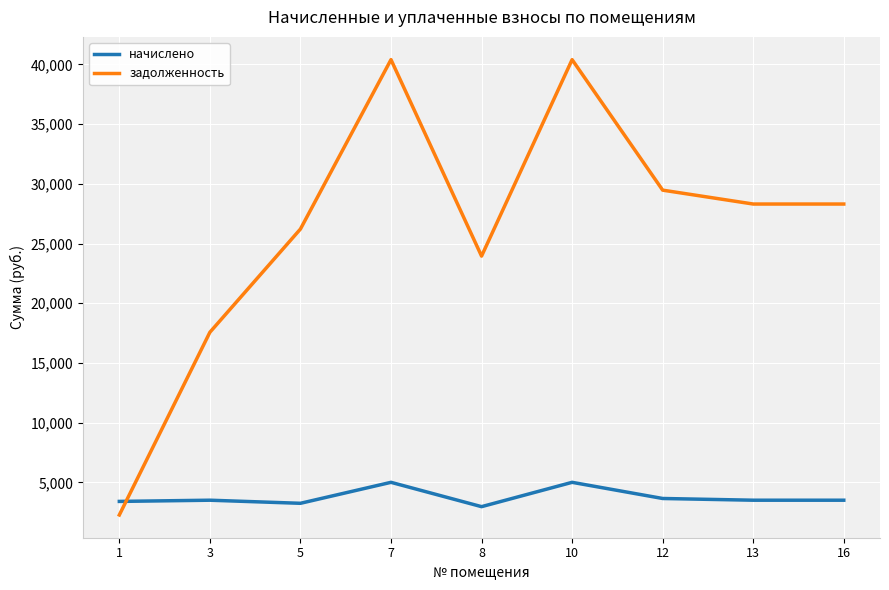

What is the sum of all задолженность values?

236891.3